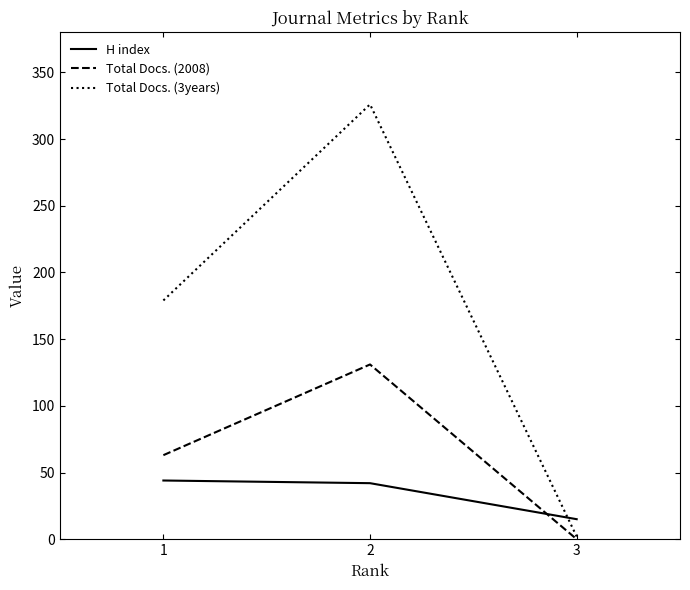

Rank the series at 1 from lowest to highest value.

H index, Total Docs. (2008), Total Docs. (3years)